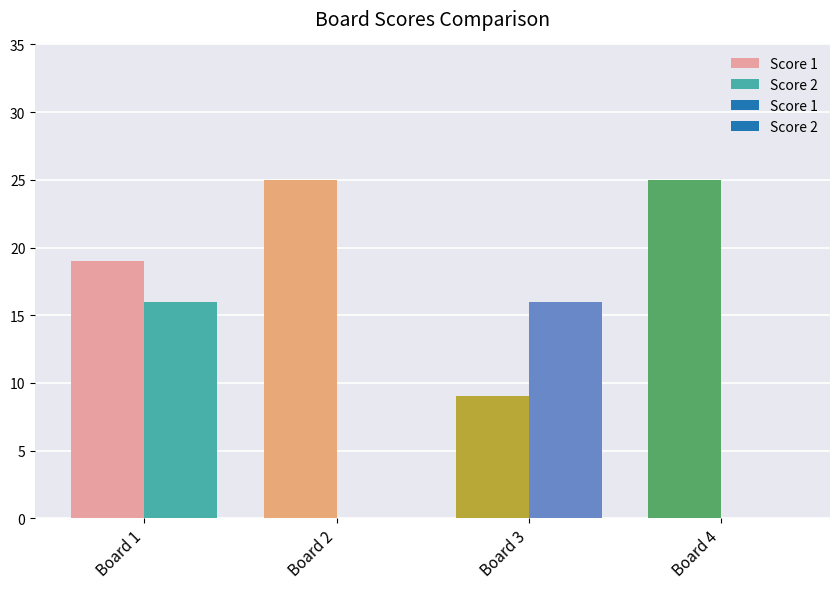

What is the average value of the Score 1 series?

20